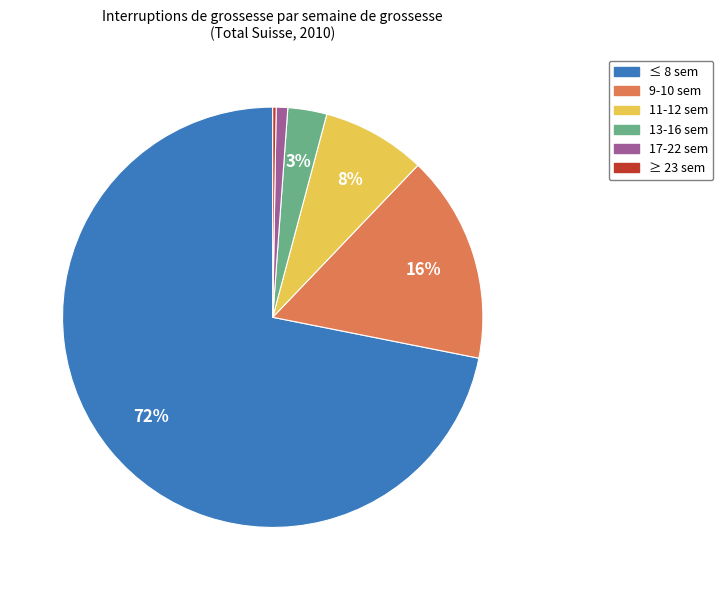

Is the sum of 13-16 sem and 11-12 sem greater than half?

No